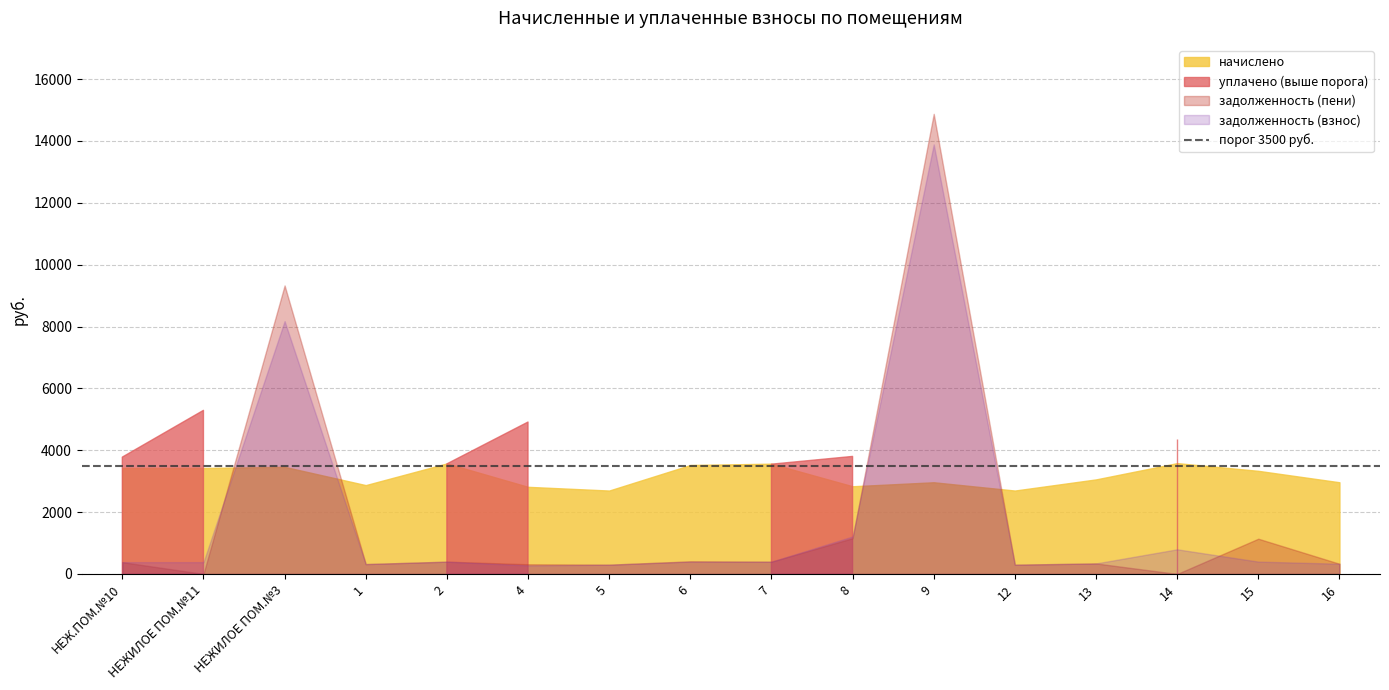

The value of уплачено at 6 is 4828.1. True or false?

False